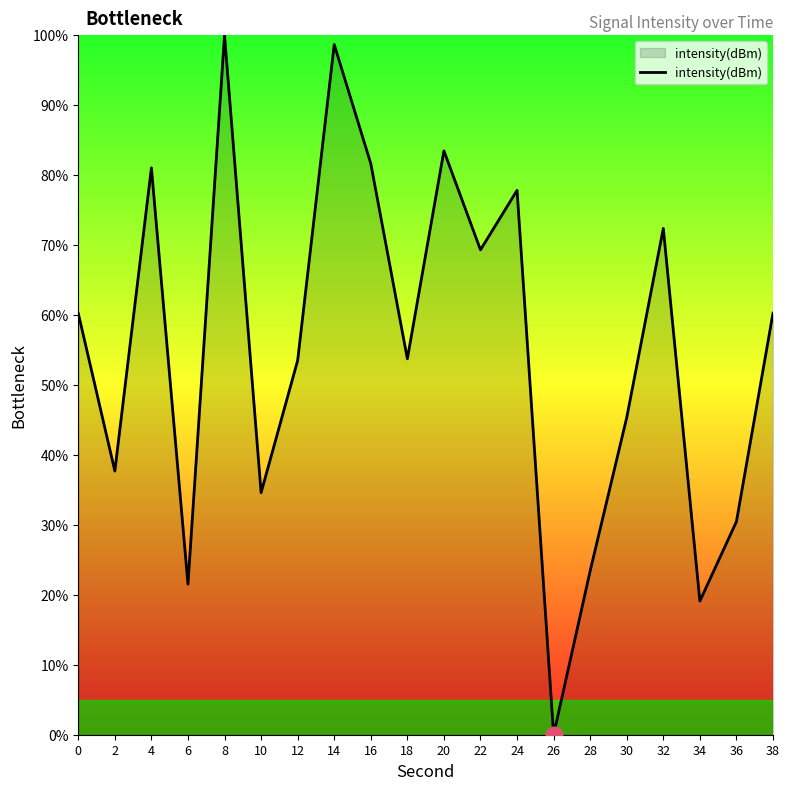

How many lines are shown in the chart?

1